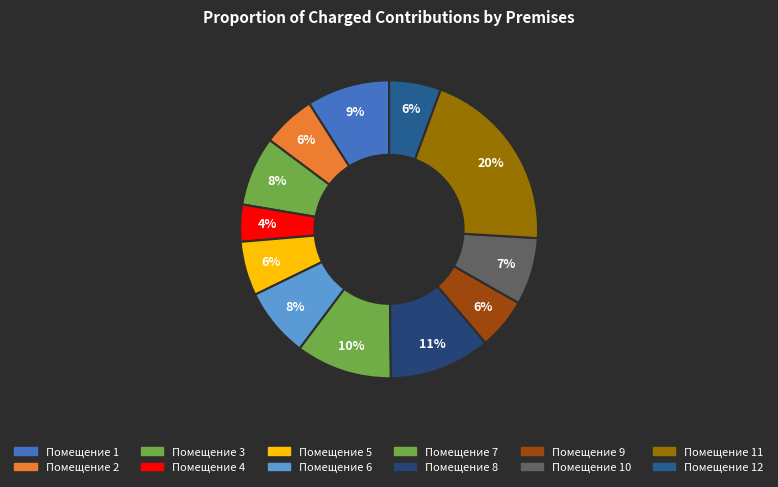

Rank the categories by value from highest to lowest.

11, 8, 7, 1, 3, 6, 10, 5, 2, 12, 9, 4